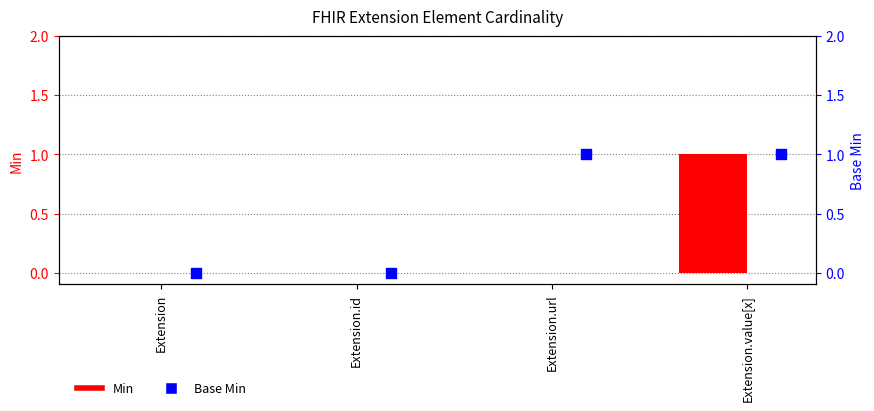

Which series reaches the minimum Y coordinate?

Min